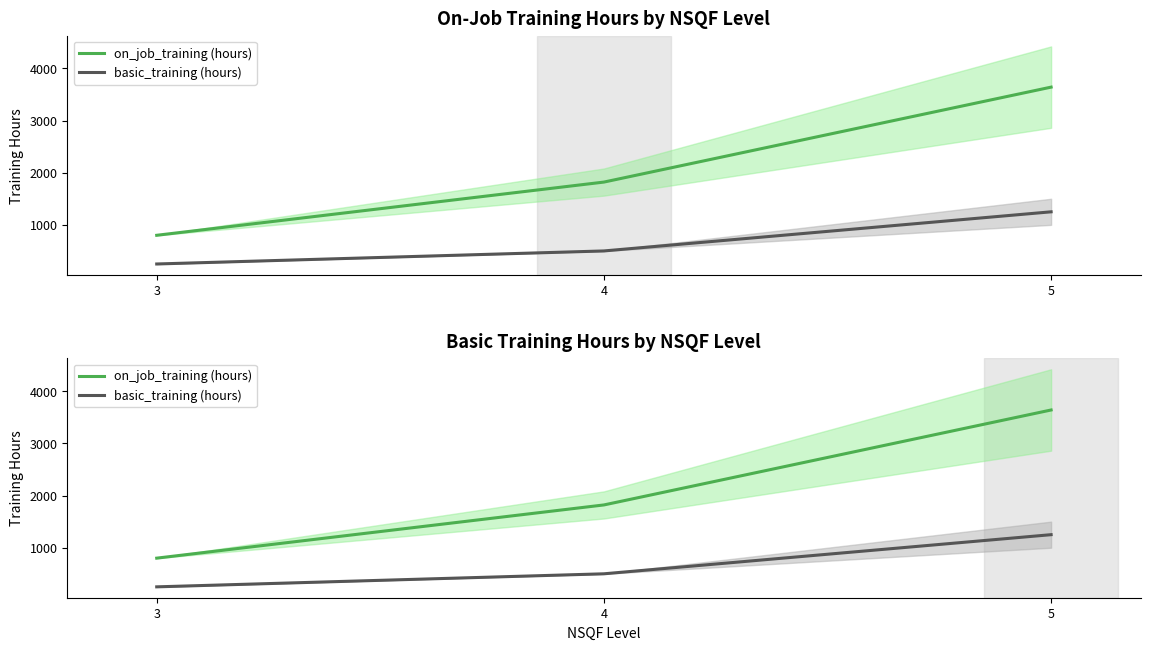

The on_job_training (hours) series shows 3189 at 4. True or false?

False